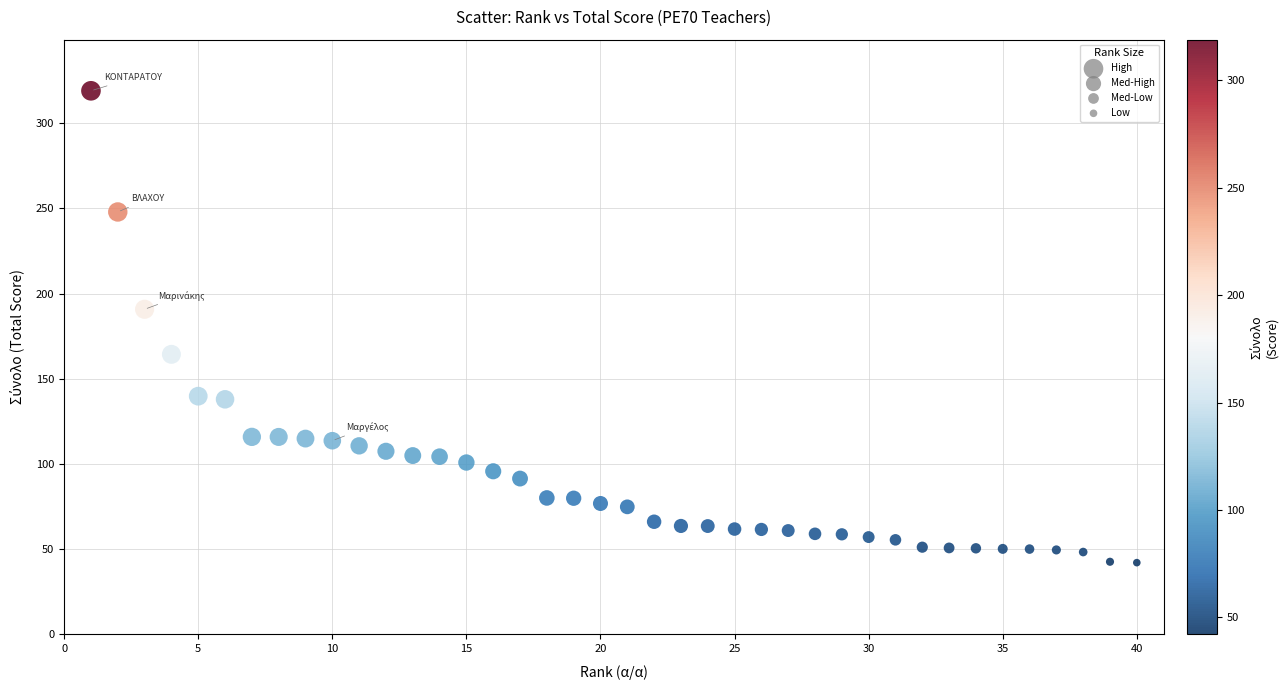

What Y value in the scatter plot is closest to 180?

190.8